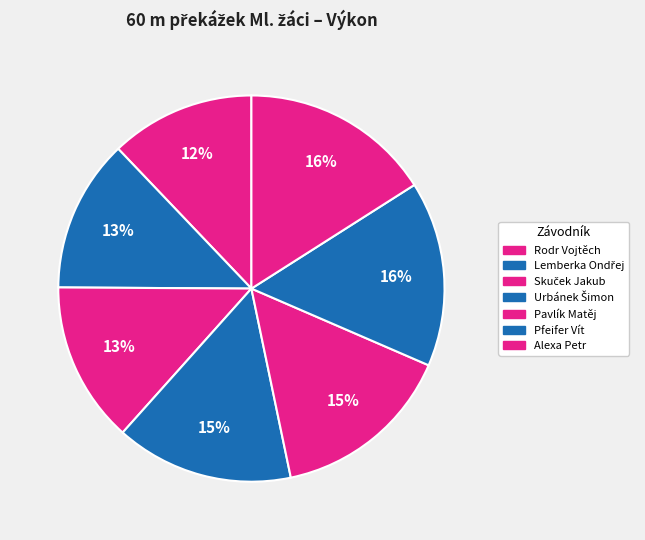

Which category has the biggest portion of the pie?

Alexa Petr